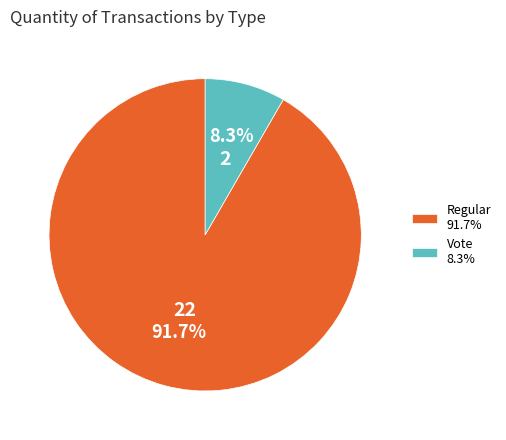

How many slices are in this pie chart?

2